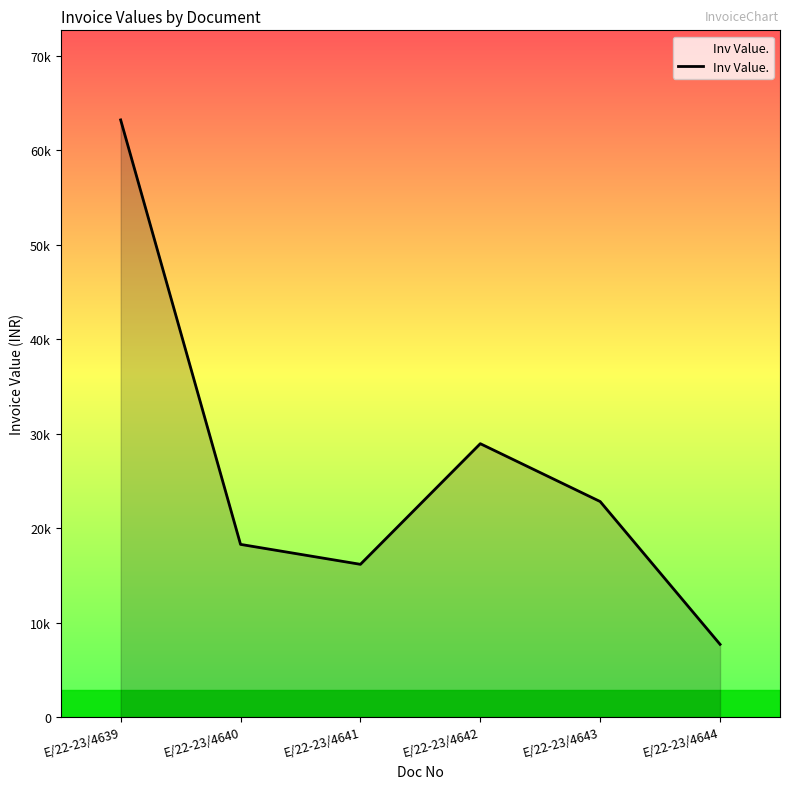

Does the chart have visible grid lines?

No